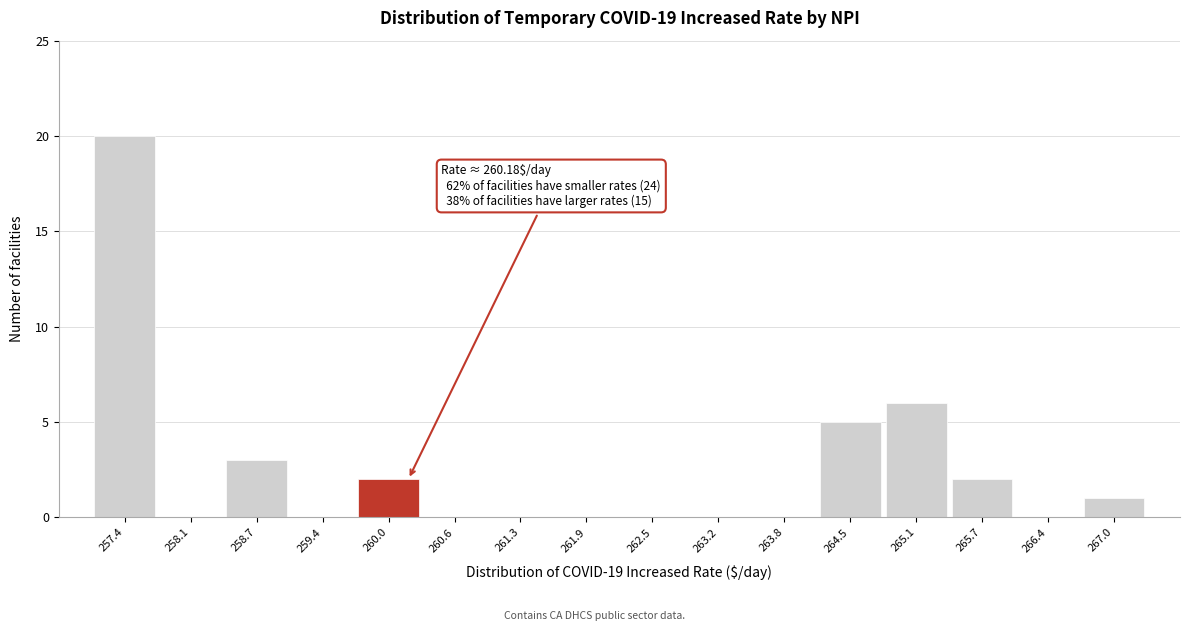

Over which range of the x-axis is the bar tallest?

257.1 to 257.8